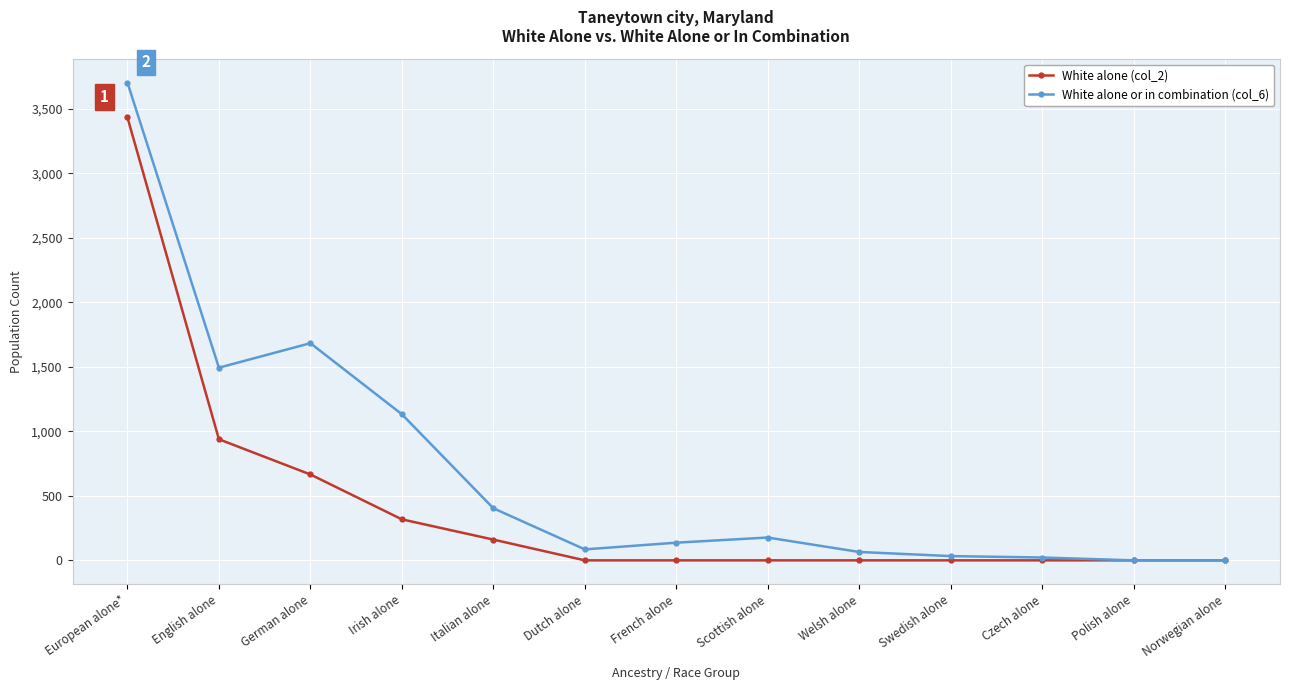

True or false: White alone (col_2) has a value of 939 at English alone.

True